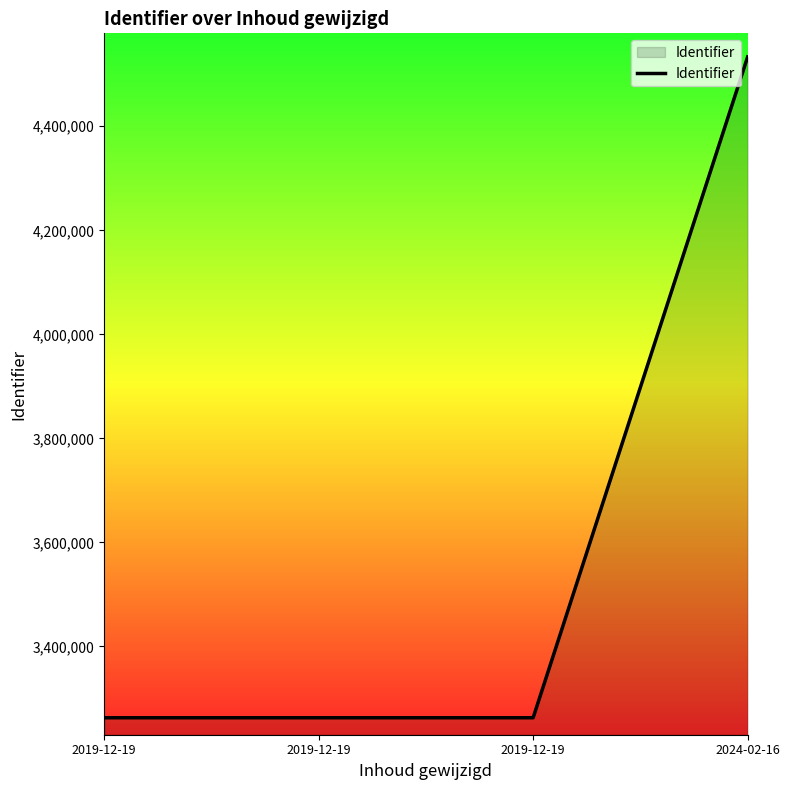

How many values are below 3262823?

2